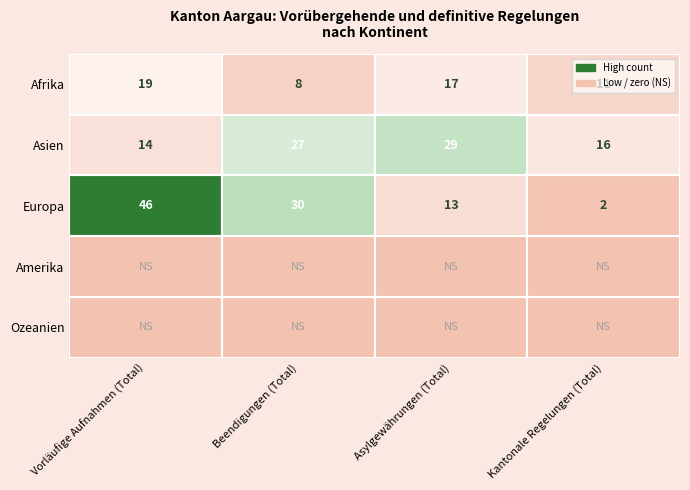

What is the greatest value displayed?

46